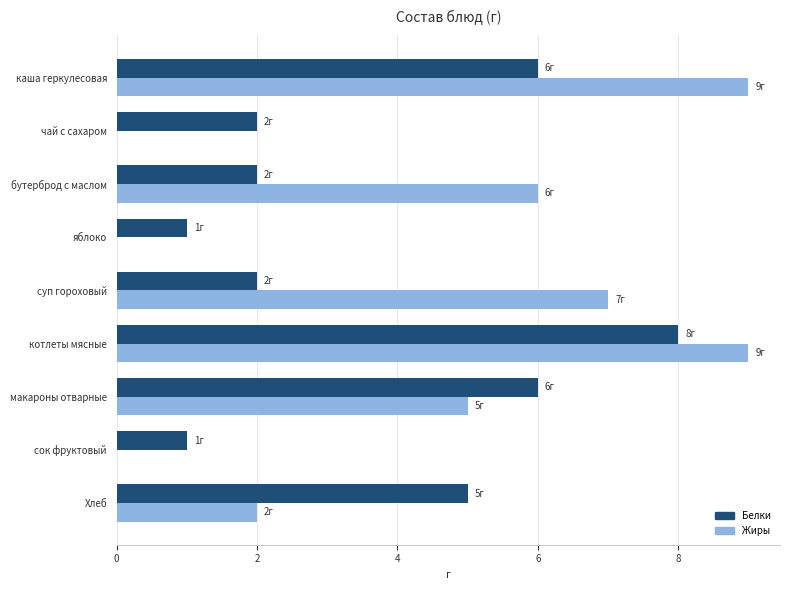

Which series changed the most between чай с сахаром and сок фруктовый?

Белки